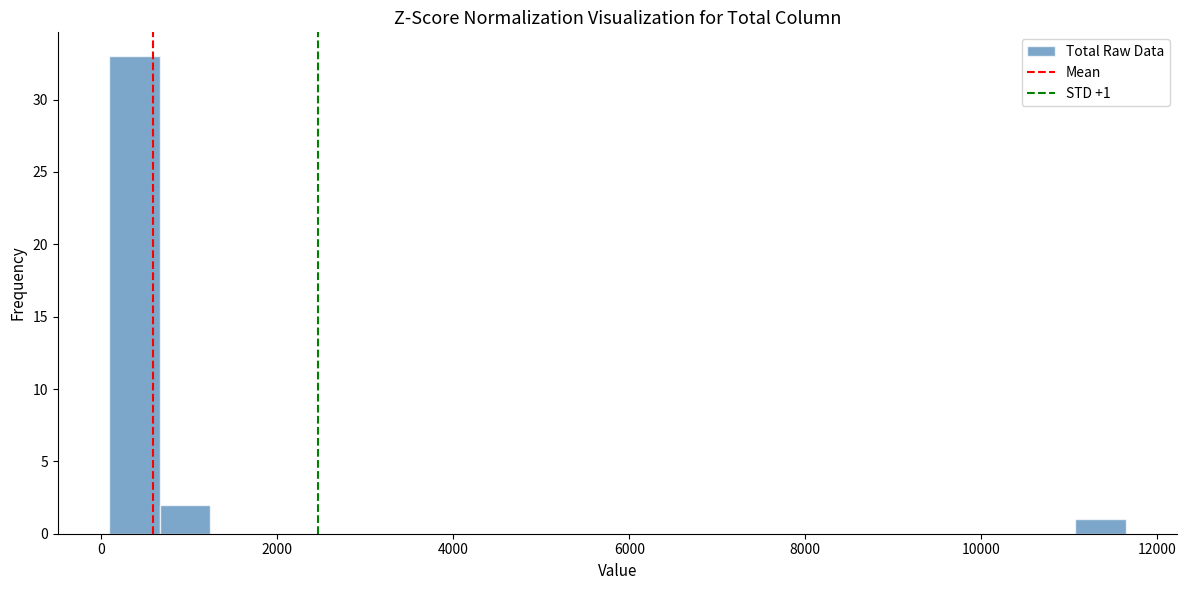

Around what value on the x-axis is the tallest bar? Give the approximate position of its centre, as read against the axis.

400